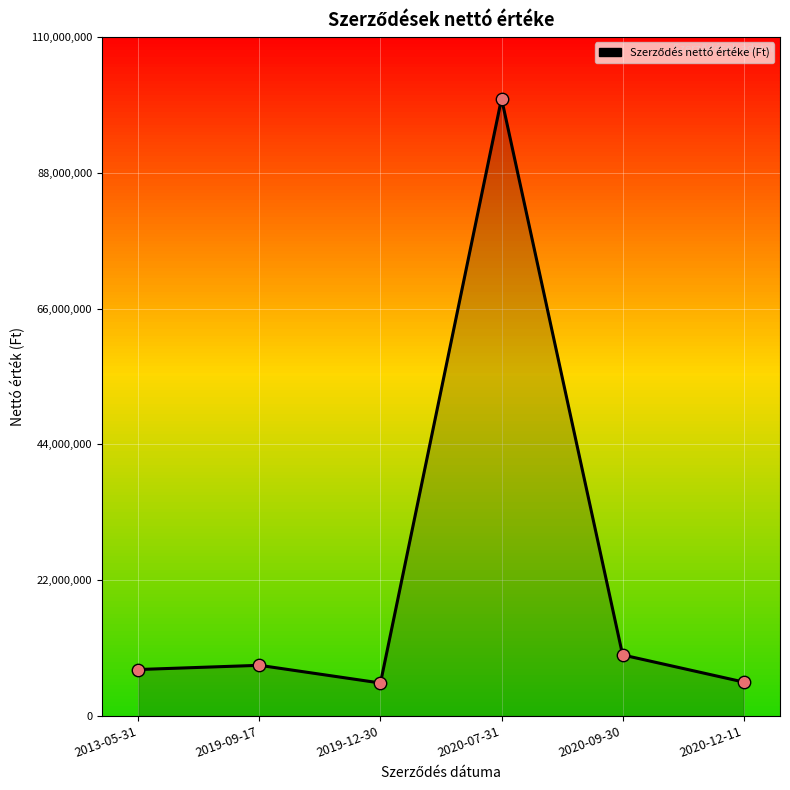

What is the ratio of the value at 2020-09-30 to the value at 2019-09-17?

1.2